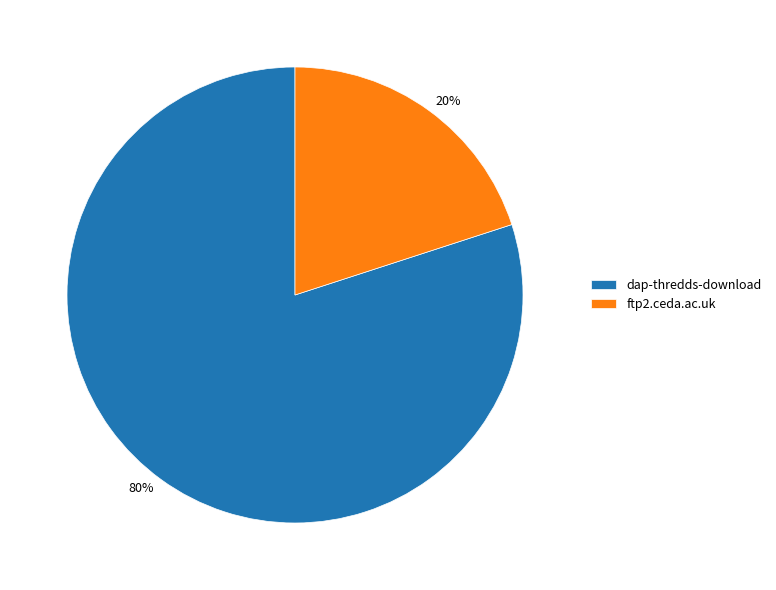

Which has a higher value, ftp2.ceda.ac.uk or dap-thredds-download?

dap-thredds-download